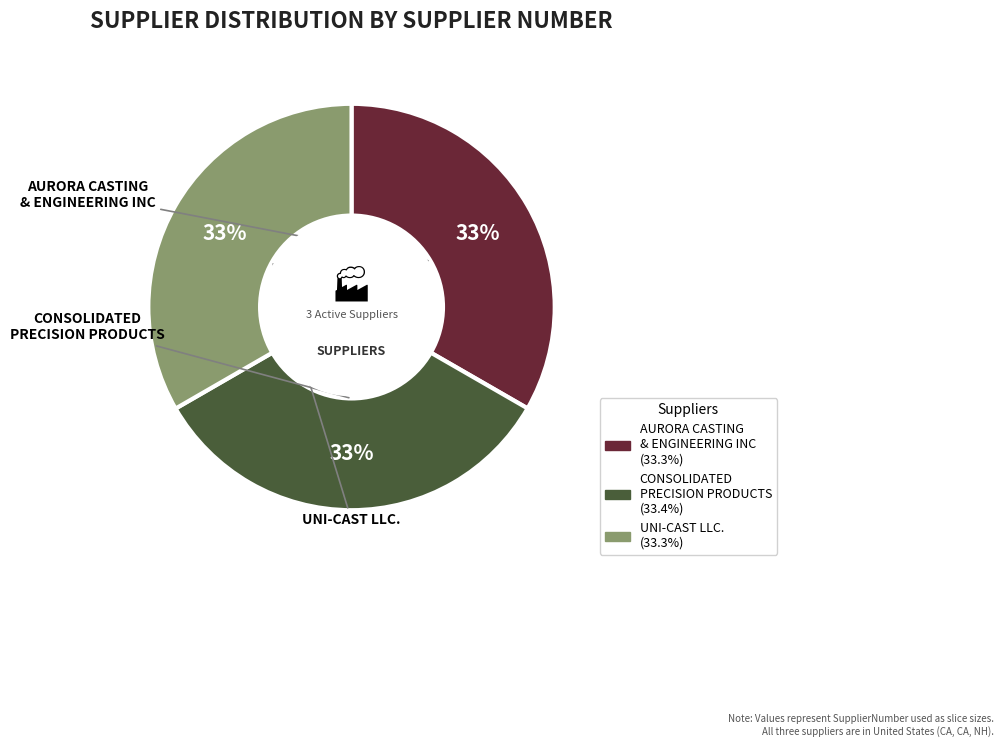

To the nearest percent, what is the average slice percentage?

33%